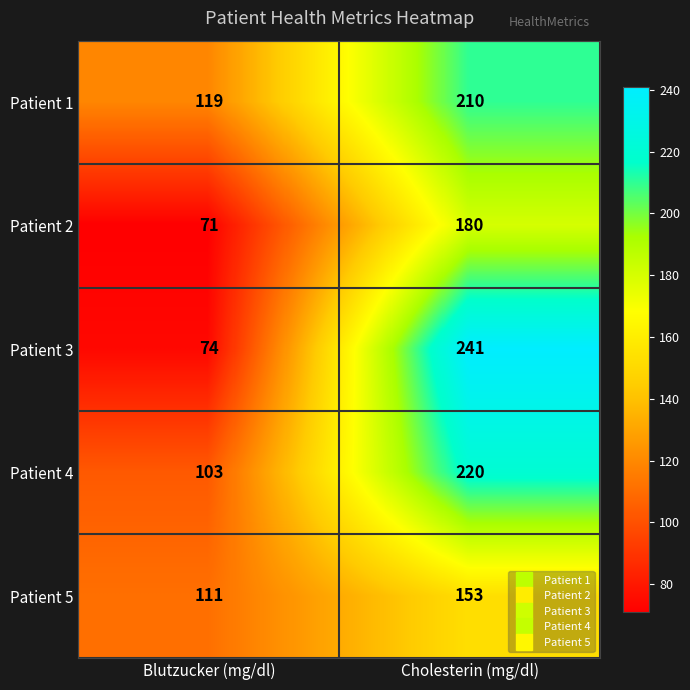

Which series has the largest range (max minus min)?

Patient 3